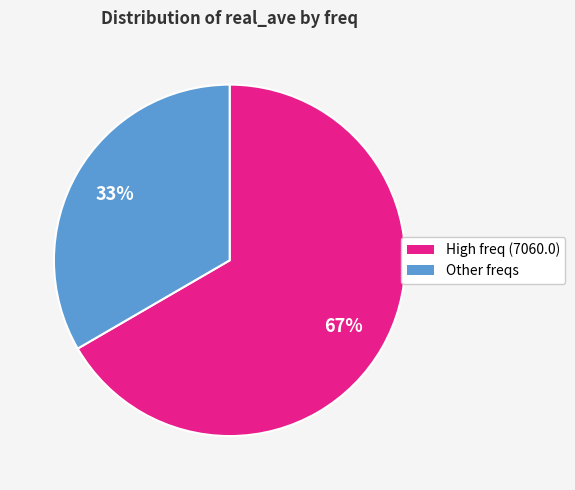

To the nearest percent, what is the average slice percentage?

50%